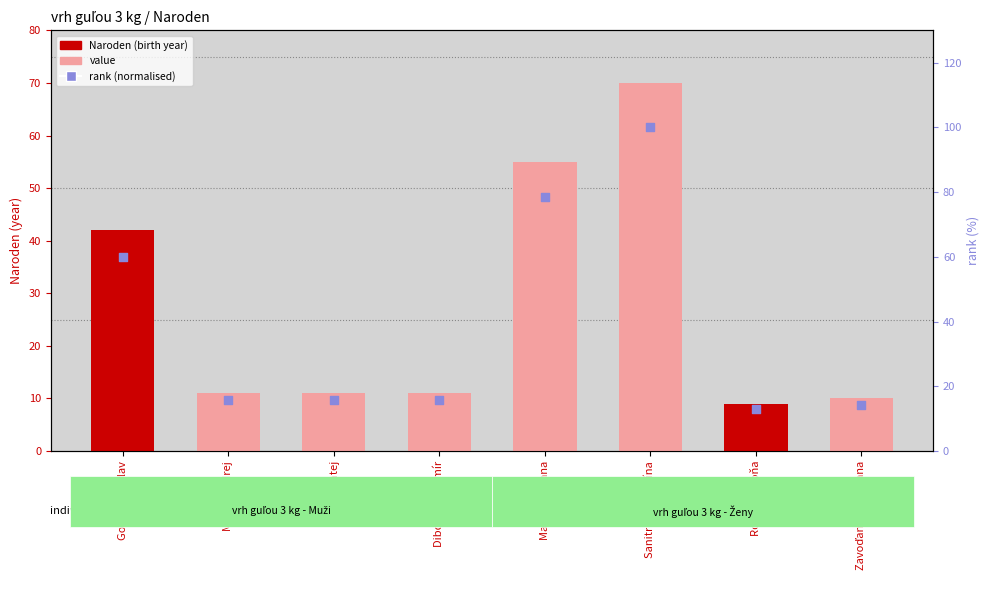

Which series has the widest spread of Y values?

rank